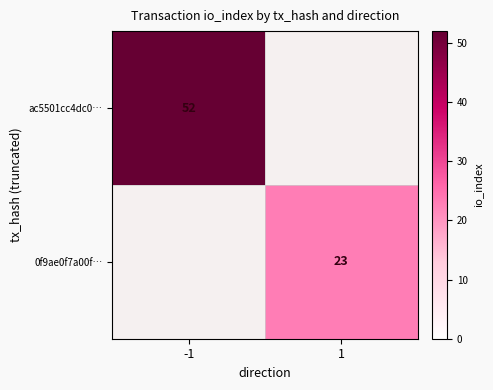

List the series in order of their peak value, highest first.

ac5501cc4dc0…, 0f9ae0f7a00f…